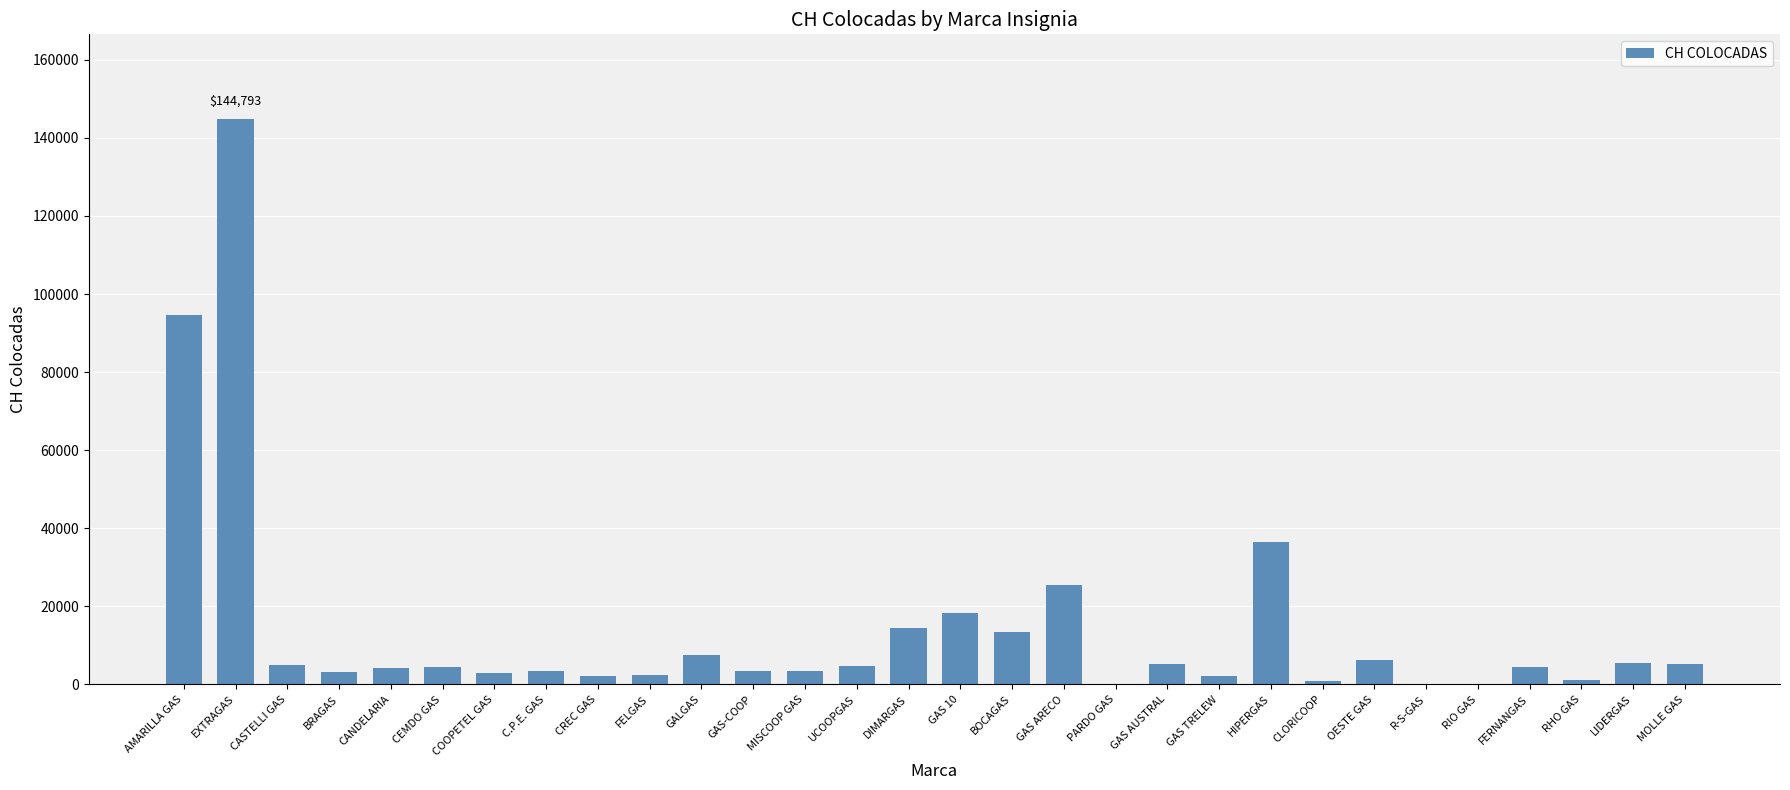

Are the bars grouped side by side (vs. stacked)?

No